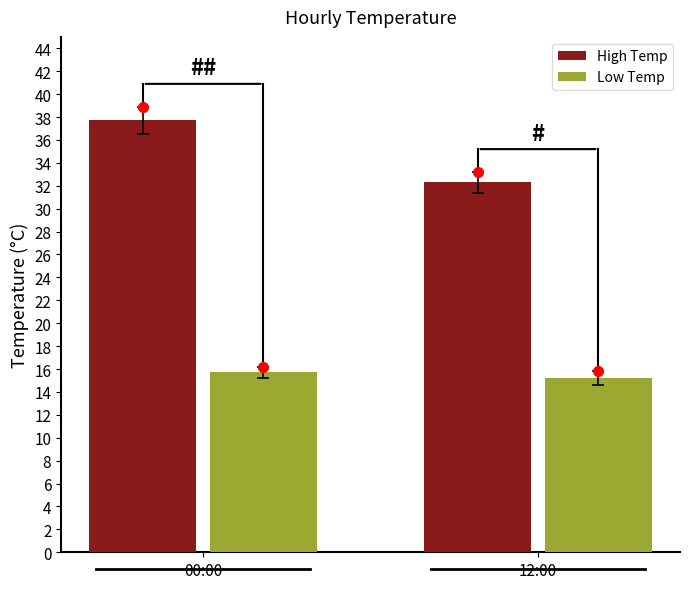

What is the difference between the highest and lowest values at 12:00?

17.1